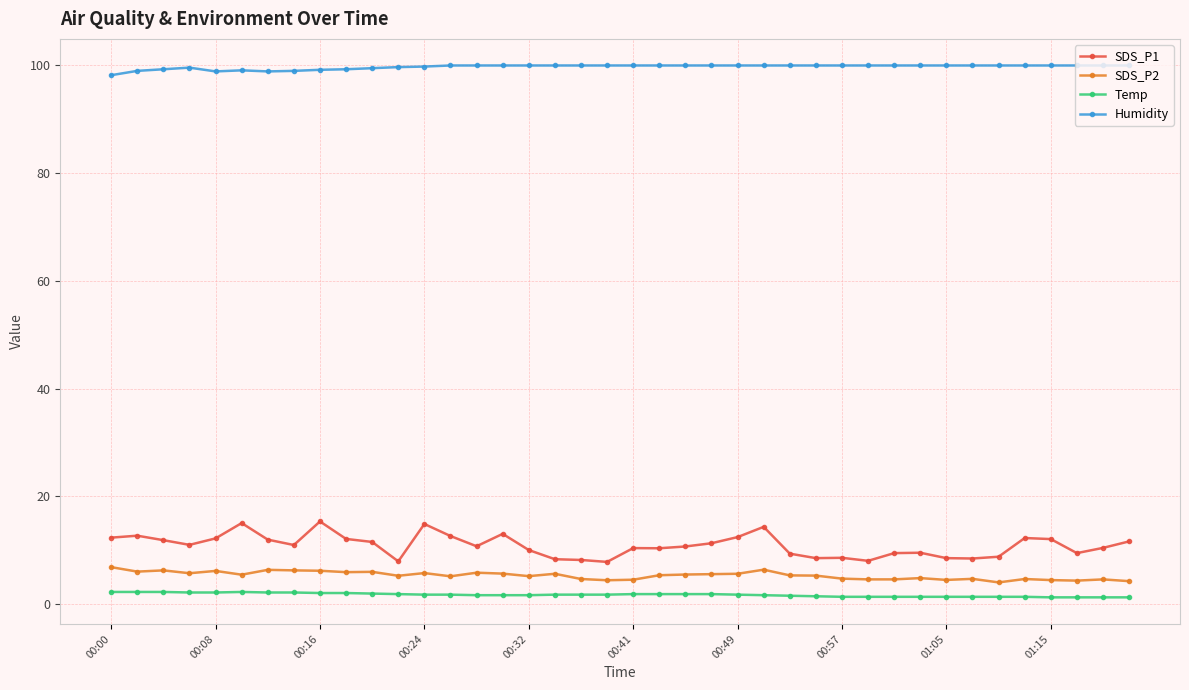

Which series has the largest total across all categories?

Humidity